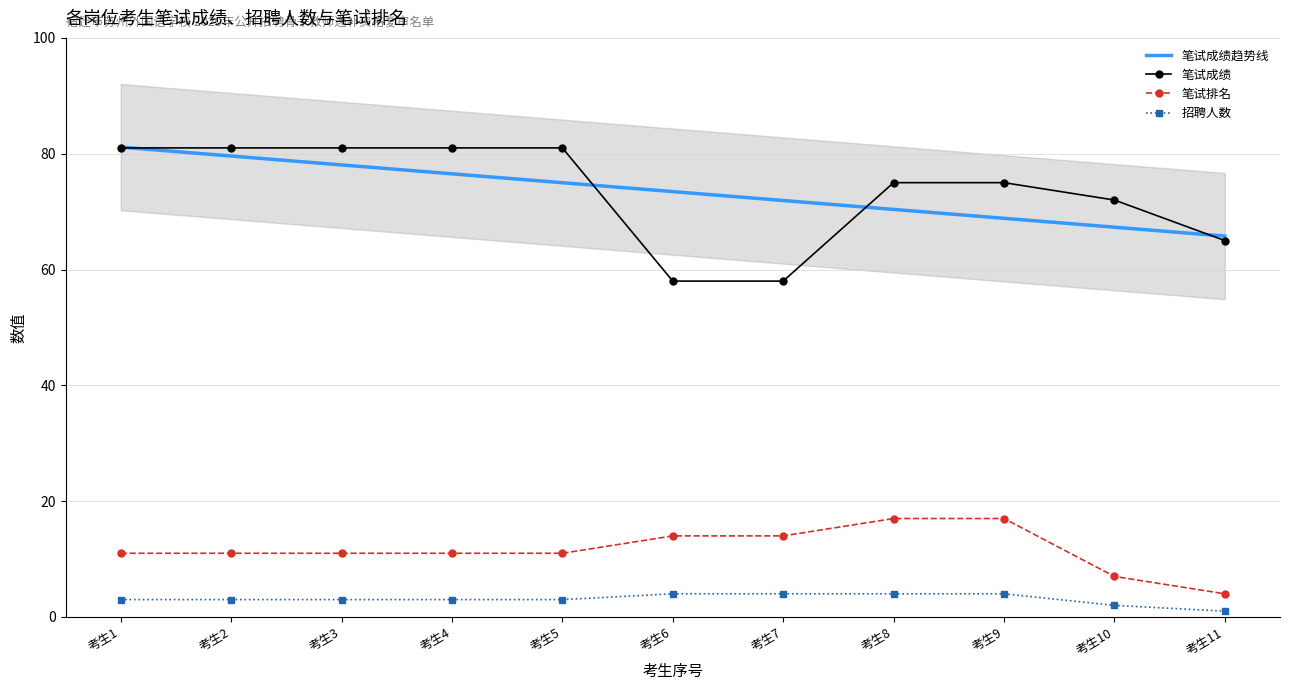

List the labels in order of 笔试成绩趋势线 value, smallest first.

考生11, 考生10, 考生9, 考生8, 考生7, 考生6, 考生5, 考生4, 考生3, 考生2, 考生1